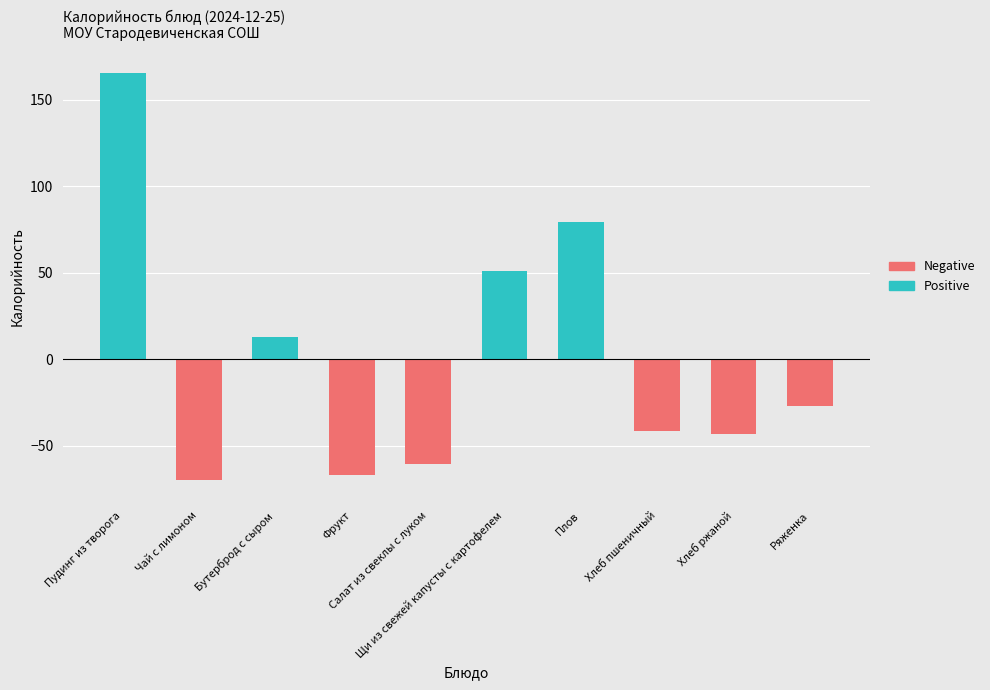

At which category does the chart reach its minimum across all series?

Чай с лимоном